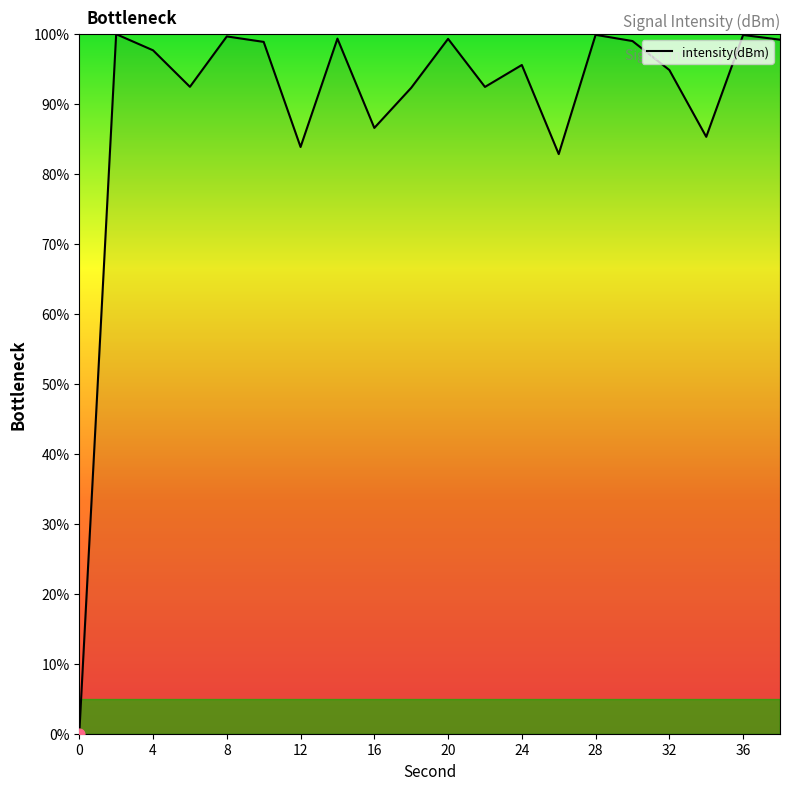

What is the maximum value shown in the chart?

100.0